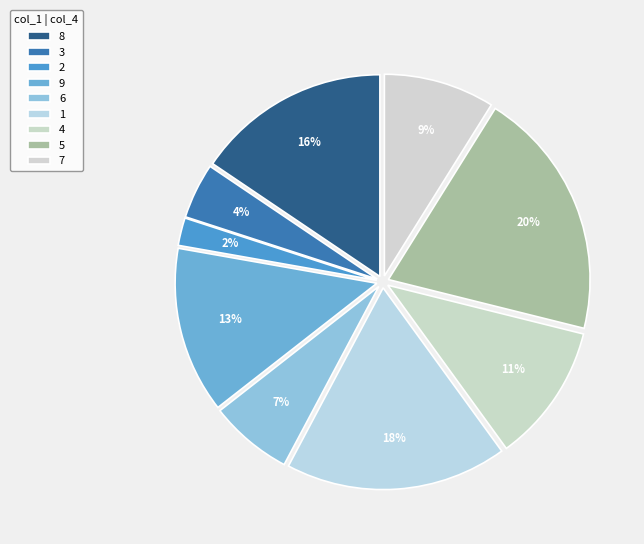

Approximately how many times larger is the value at 4 compared to 8?

0.7